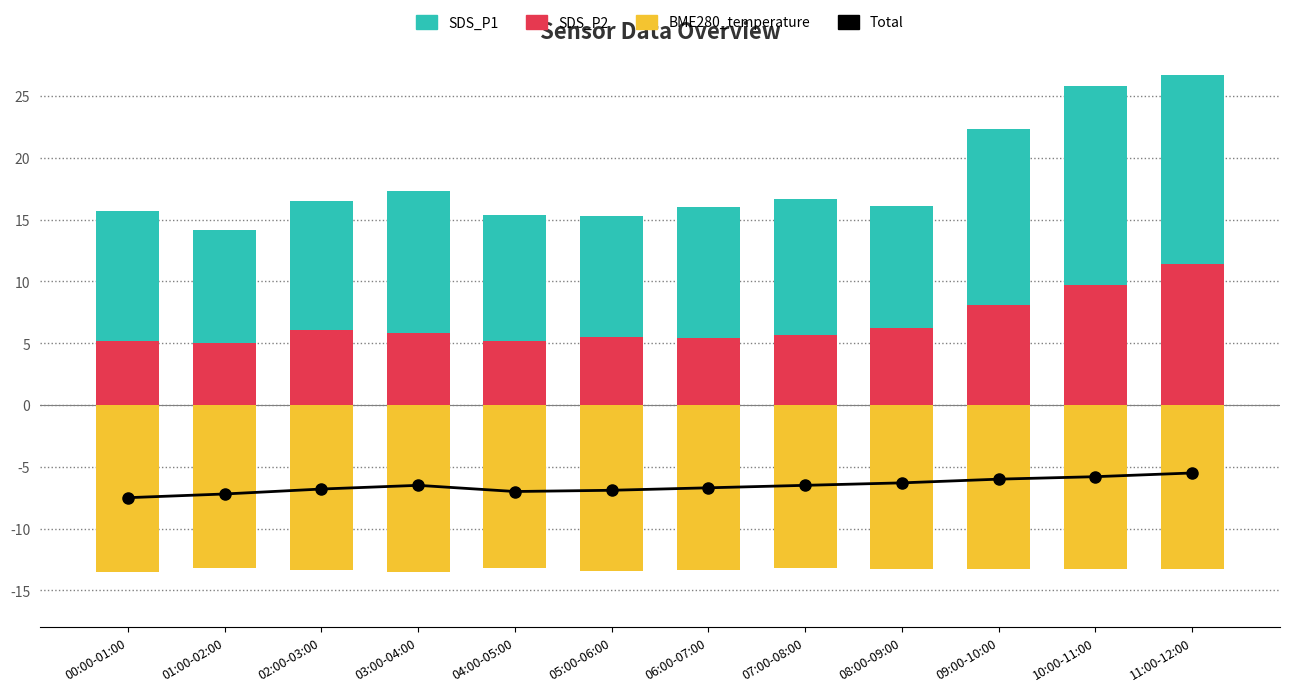

How many values in the SDS_P2 series exceed 5?

11